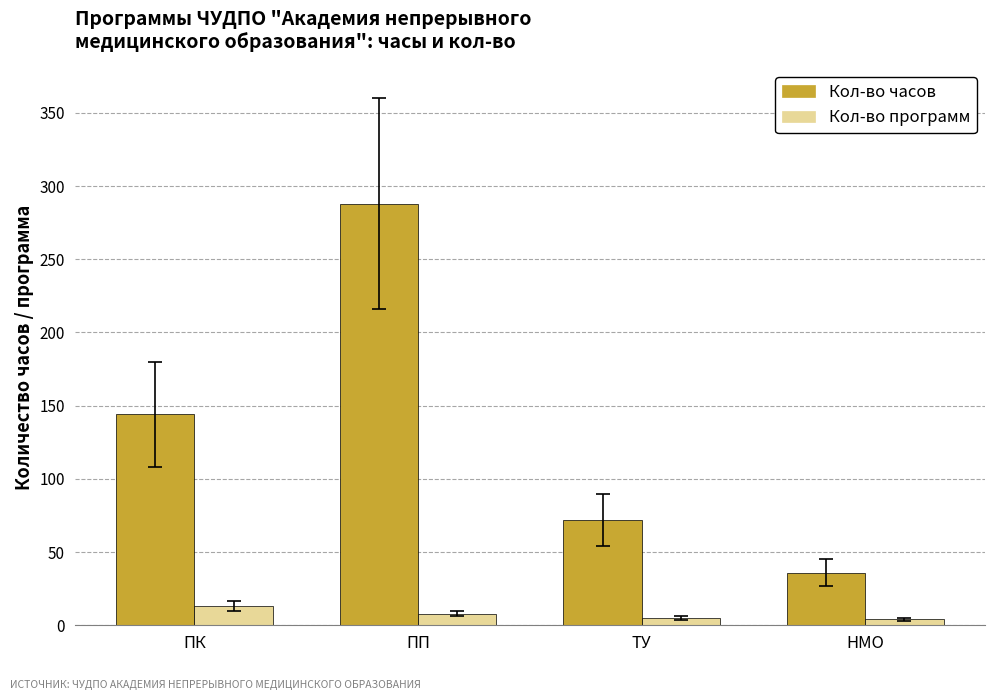

Which series has the widest spread of values?

Кол-во часов